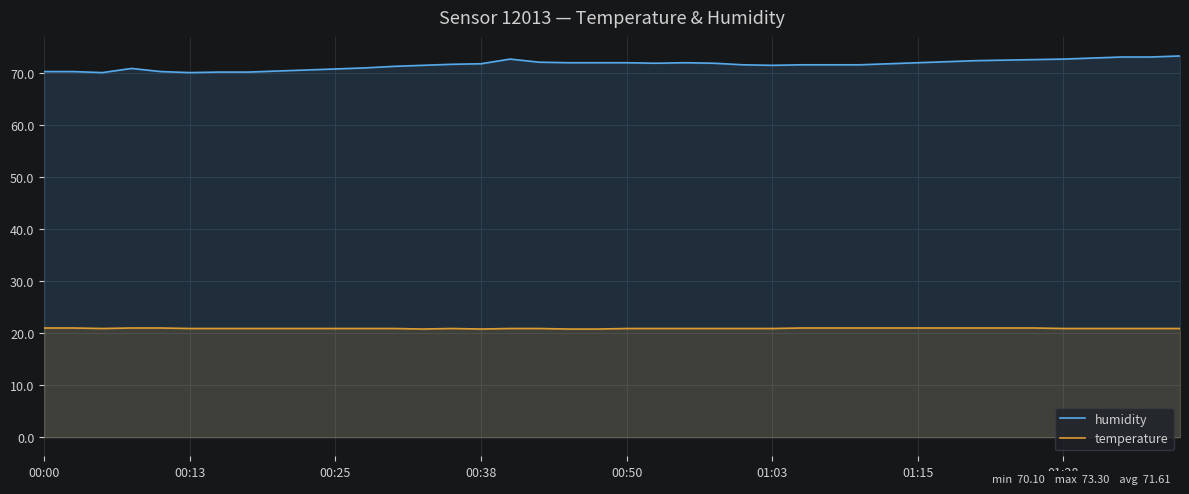

The value of humidity at 12 is 28.7. True or false?

False